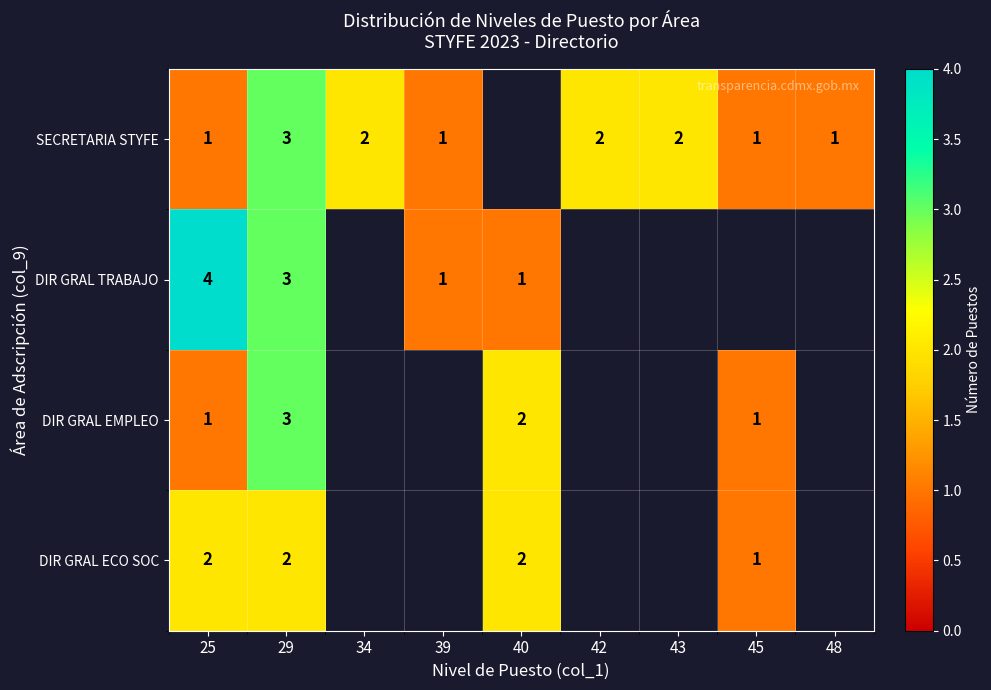

How many values in row_1 are above zero?

4